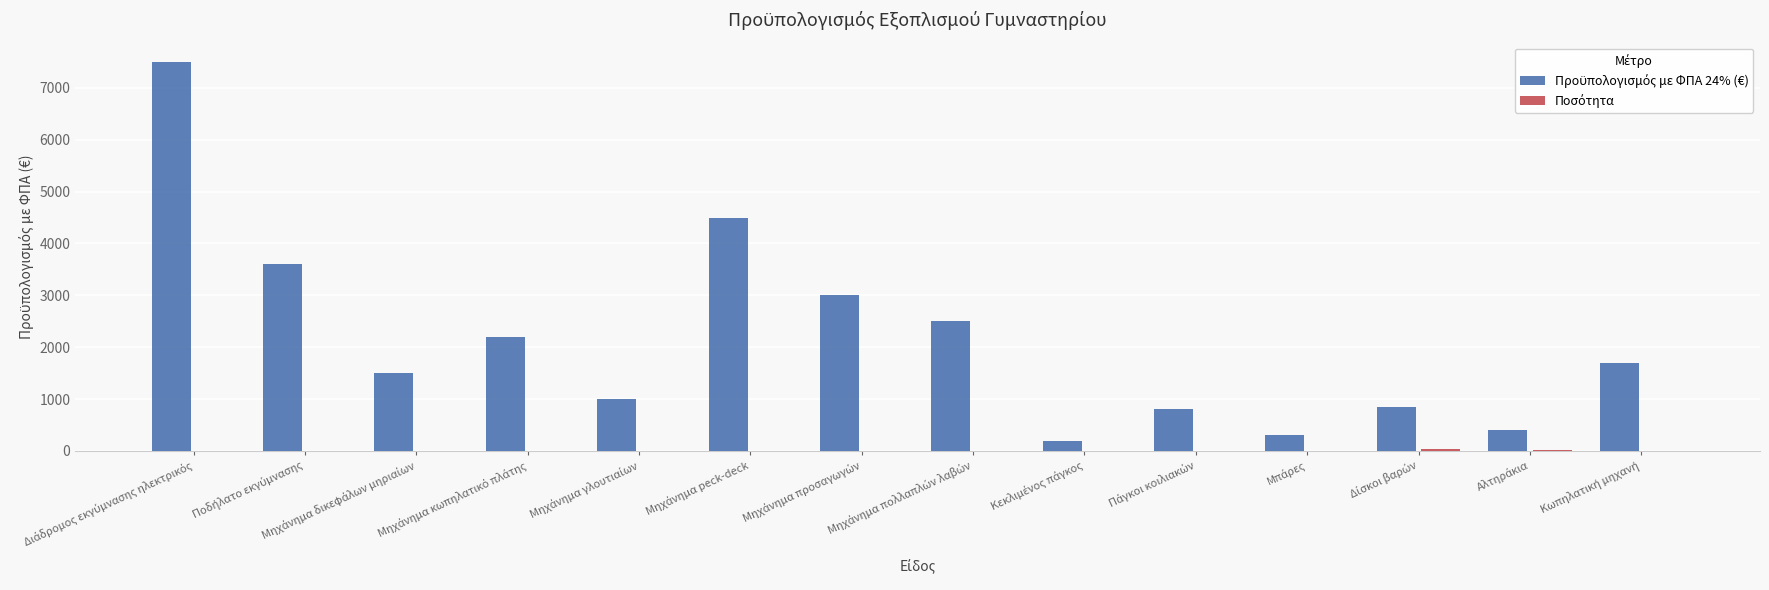

What is the maximum value shown in the chart?

7500